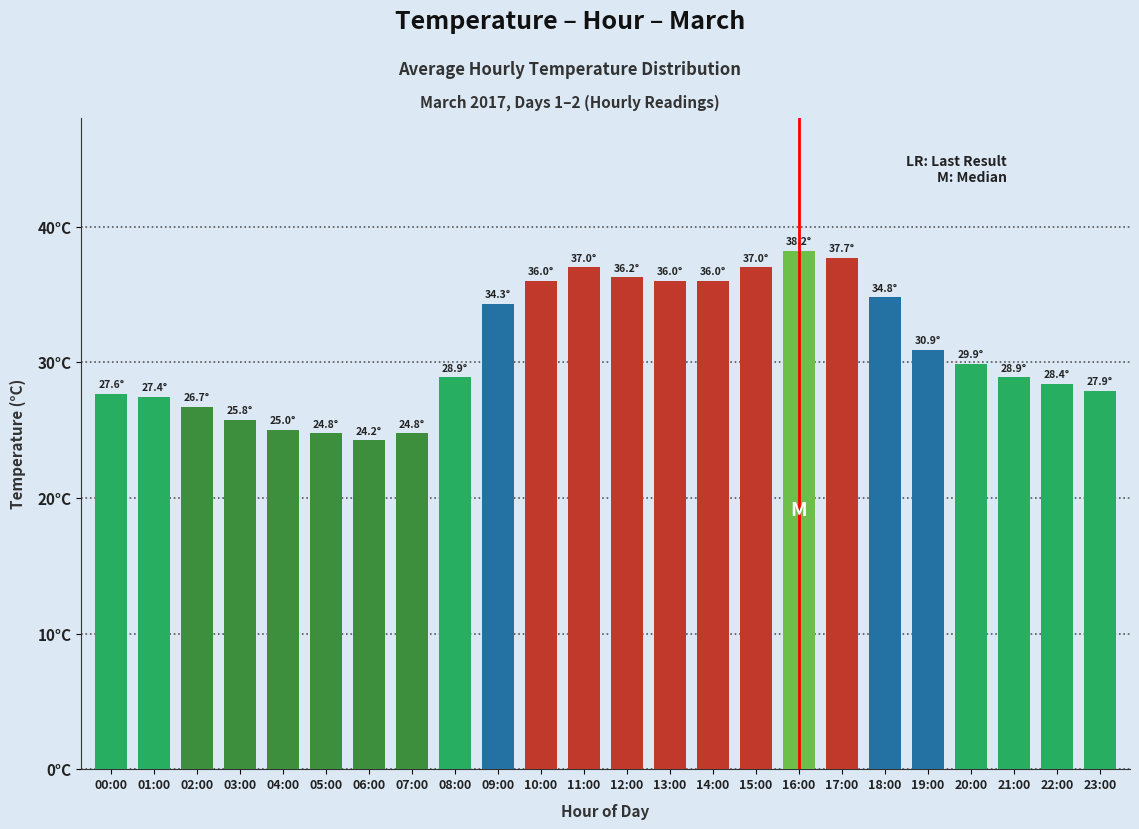

List the labels in order of value, smallest first.

06:00, 05:00, 07:00, 04:00, 03:00, 02:00, 01:00, 00:00, 23:00, 22:00, 08:00, 21:00, 20:00, 19:00, 09:00, 18:00, 10:00, 13:00, 14:00, 12:00, 11:00, 15:00, 17:00, 16:00